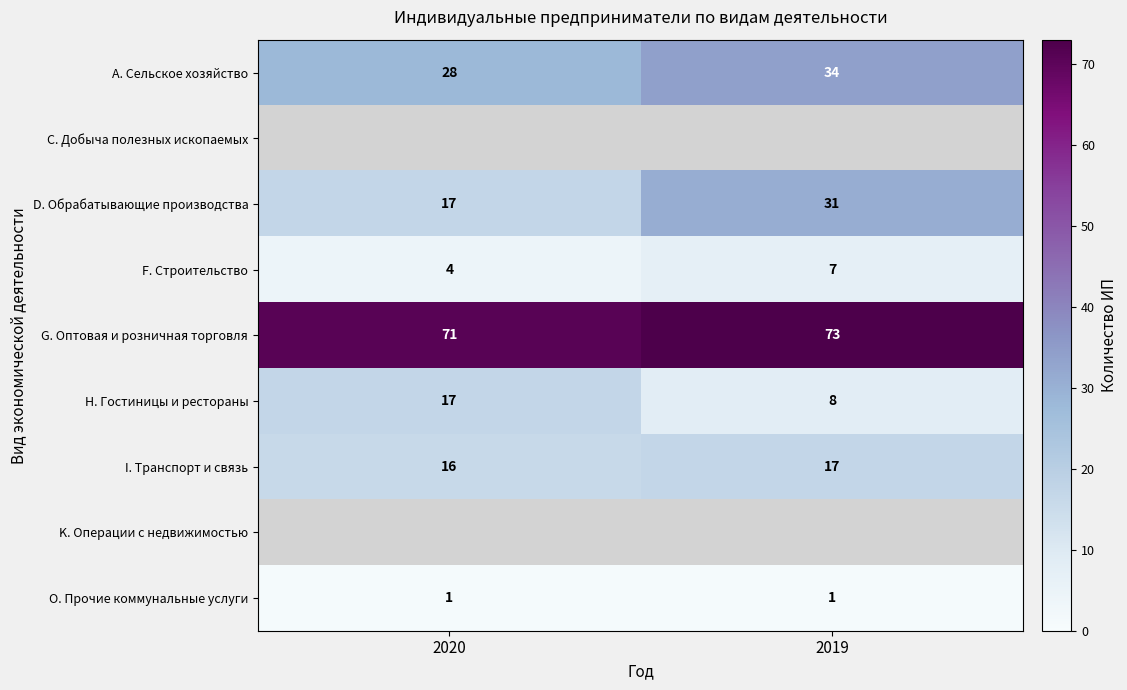

How many series are shown in this chart?

9